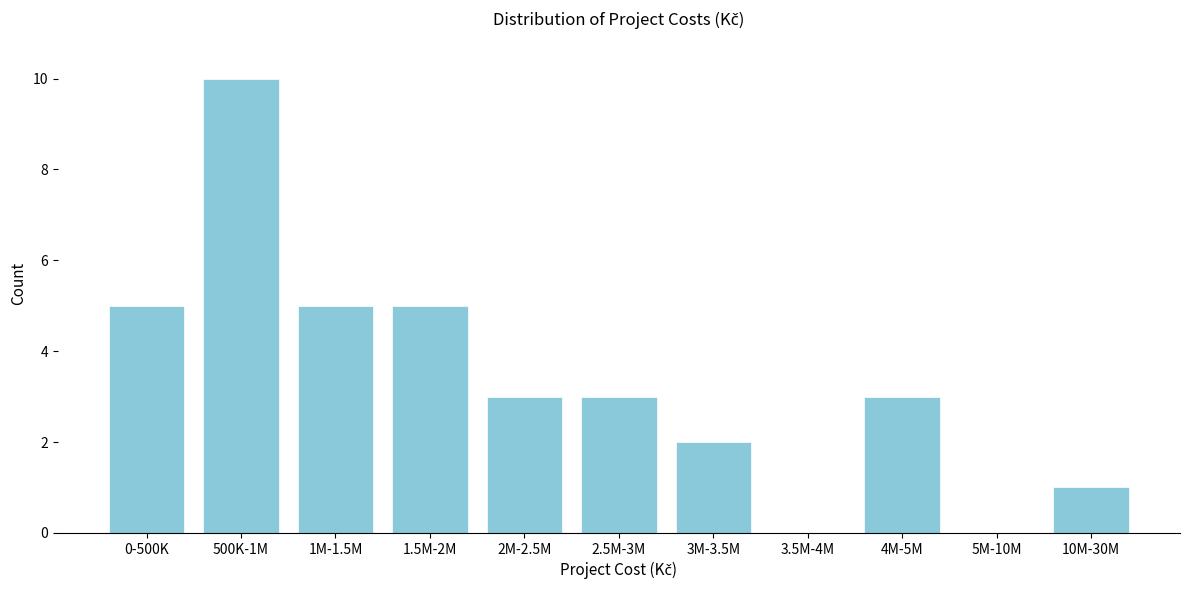

Reading right to left, list all the values displayed in this chart.

10M-30M=1	5M-10M=0	4M-5M=3	3.5M-4M=0	3M-3.5M=2	2.5M-3M=3	2M-2.5M=3	1.5M-2M=5	1M-1.5M=5	500K-1M=10	0-500K=5